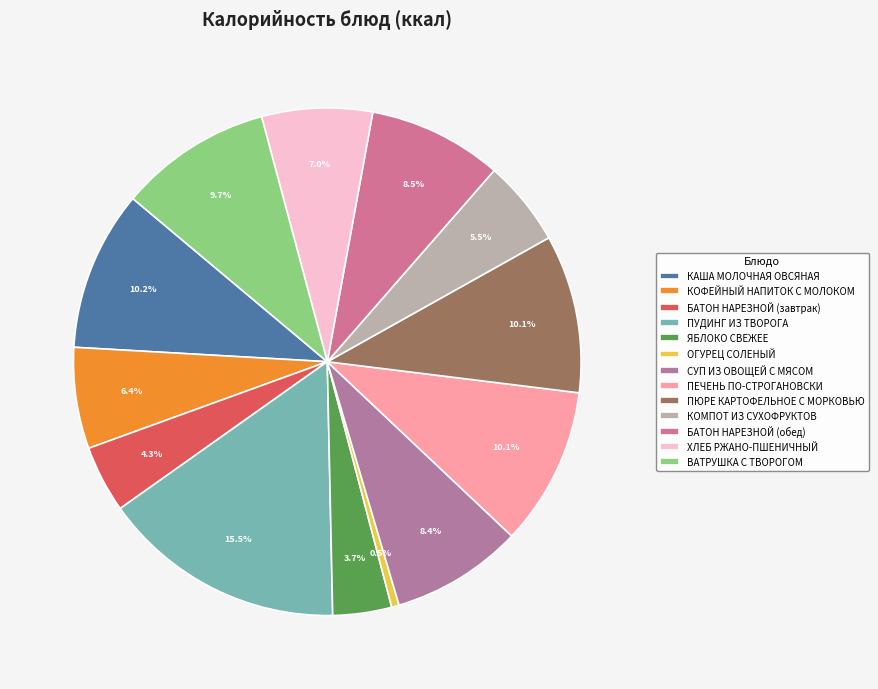

What is the ratio of the value at ПЕЧЕНЬ ПО-СТРОГАНОВСКИ to the value at ХЛЕБ РЖАНО-ПШЕНИЧНЫЙ?

1.4